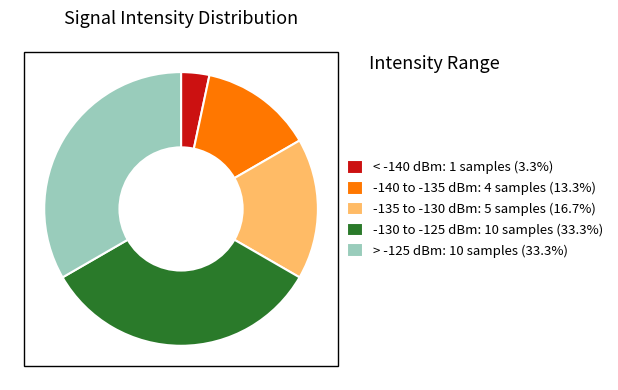

Approximately how many times larger is the value at -130 to -125 dBm: 10 samples (33.3%) compared to -140 to -135 dBm: 4 samples (13.3%)?

2.5